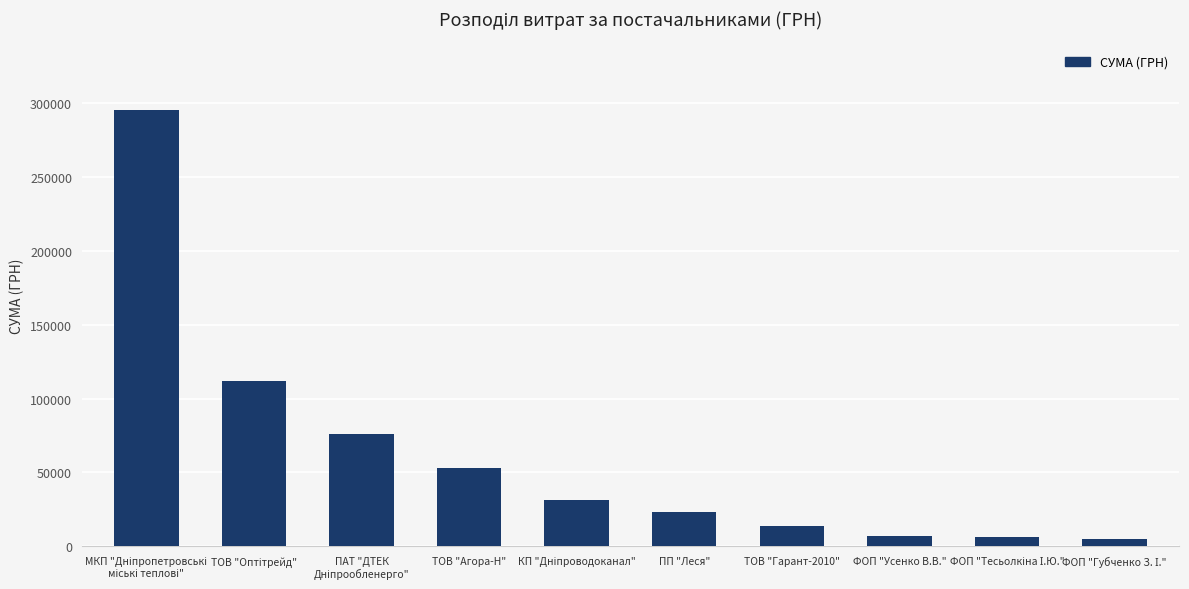

What is the label of the 7th bar from the right?

ТОВ "Агора-Н"